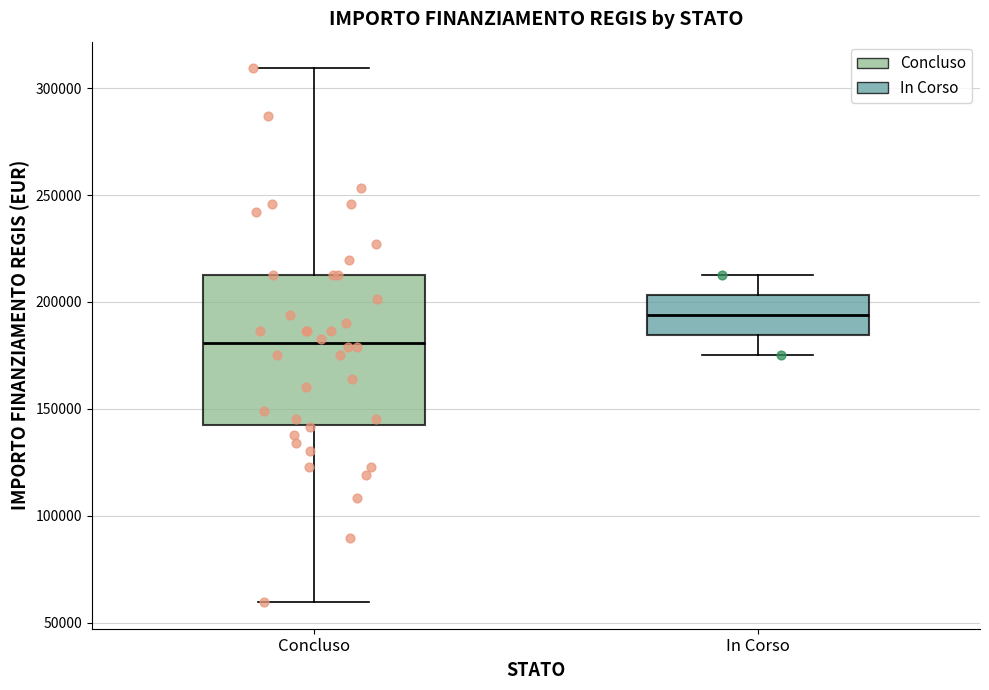

Comparing the boxes themselves (not the whiskers), which one is the tallest?

Concluso